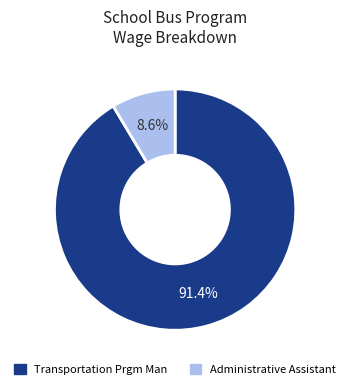

Count the number of slices in the pie.

2